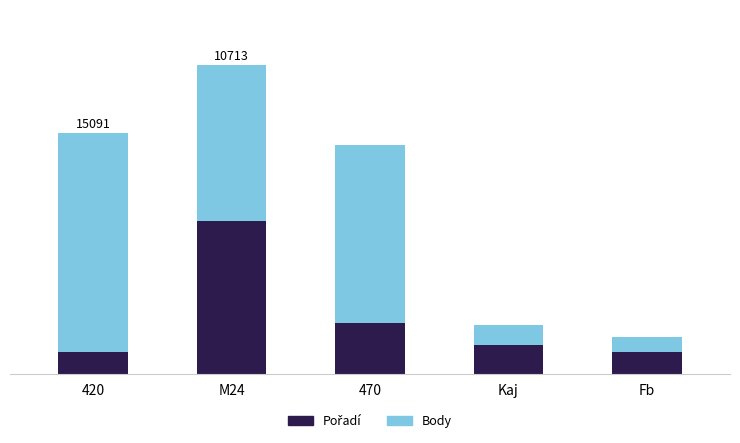

Are the bars grouped side by side (vs. stacked)?

No